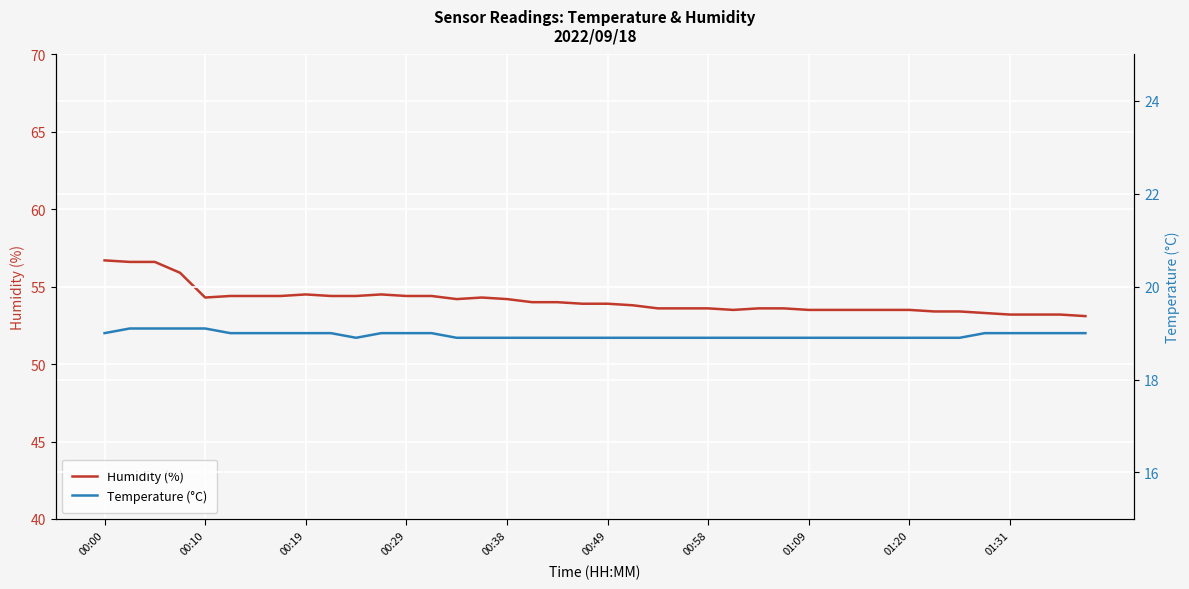

What is the maximum value for Humidity (%)?

56.7